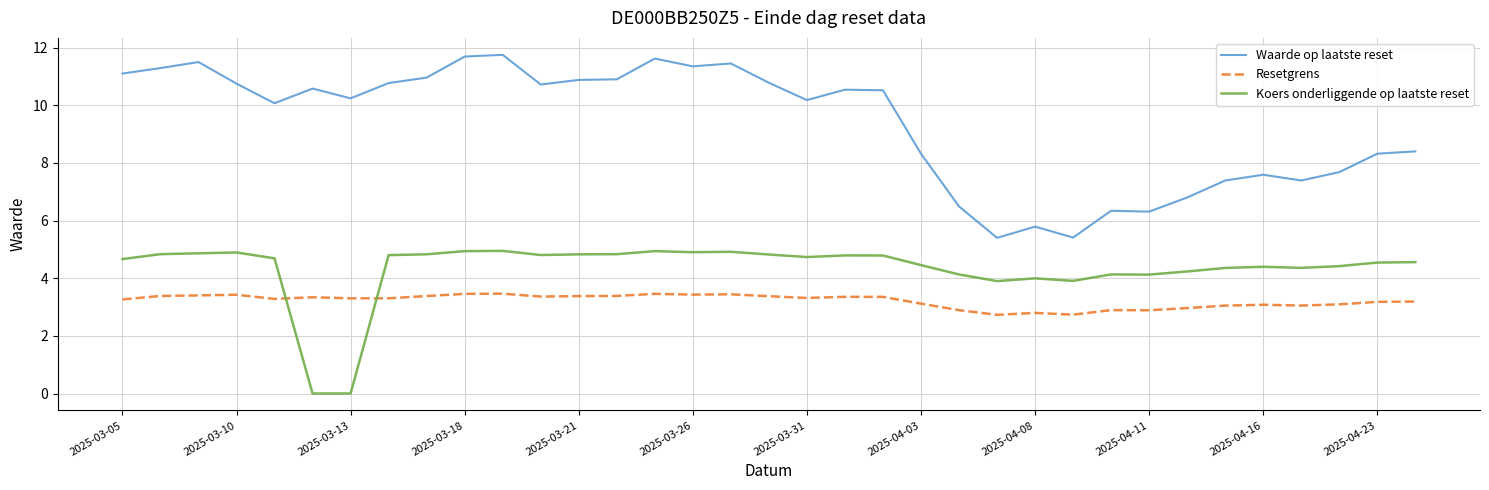

Rank the series by their average value, from highest to lowest.

Waarde op laatste reset, Koers onderliggende op laatste reset, Resetgrens